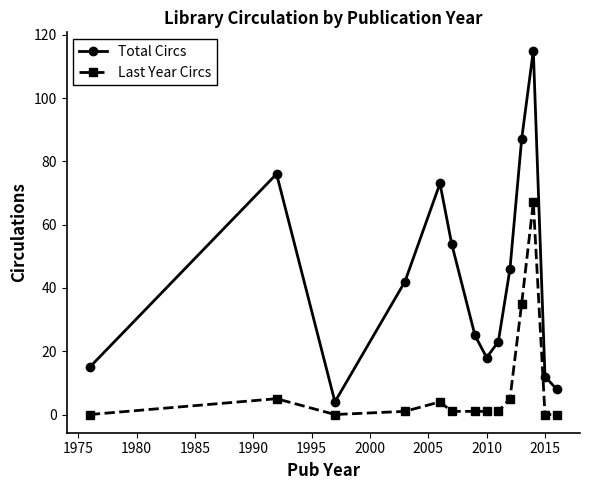

Which series has the largest range (max minus min)?

Total Circs